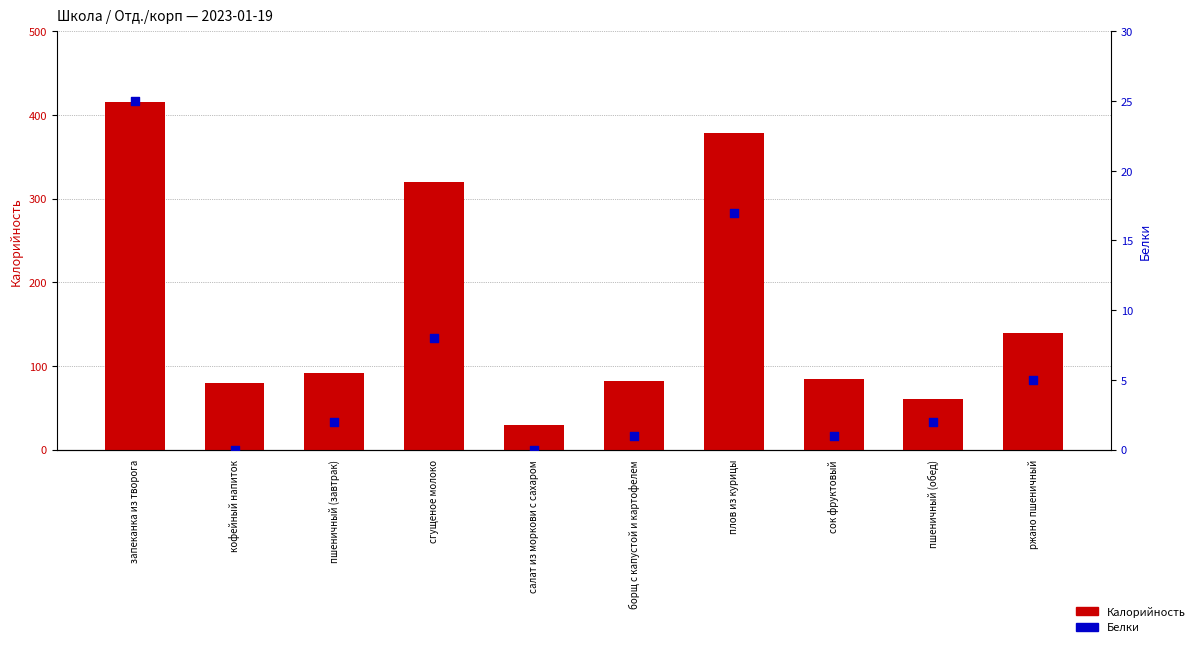

Which series has the widest spread of Y values?

Калорийность